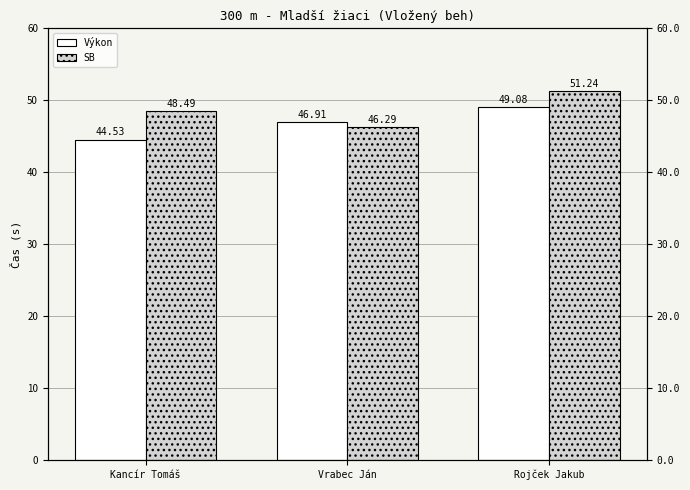

How many values in the SB series exceed 48?

2